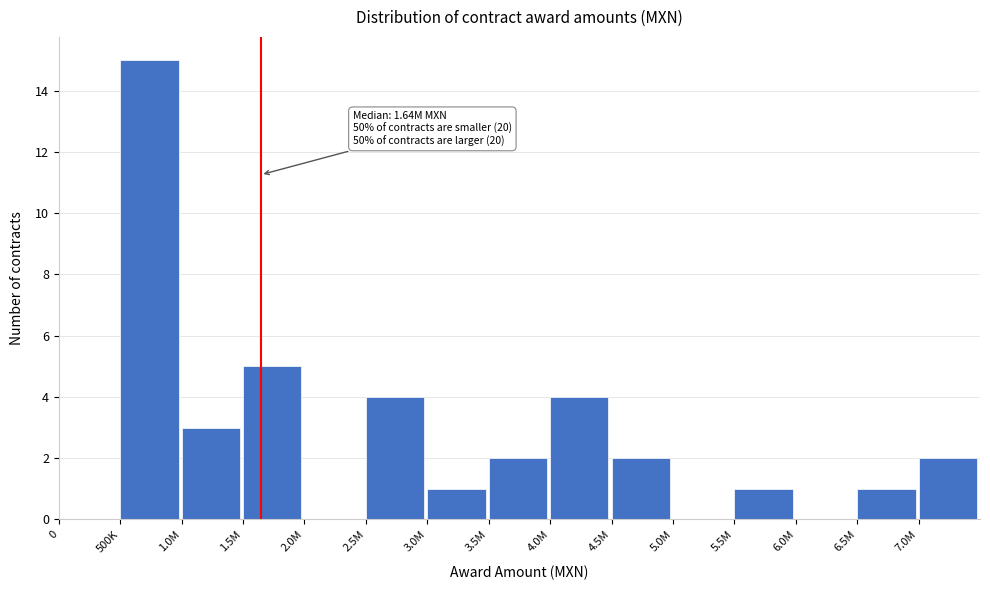

Reading left to right, list all the values displayed in this chart.

0=0	500K=15	1.0M=3	1.5M=5	2.0M=0	2.5M=4	3.0M=1	3.5M=2	4.0M=4	4.5M=2	5.0M=0	5.5M=1	6.0M=0	6.5M=1	7.0M=2